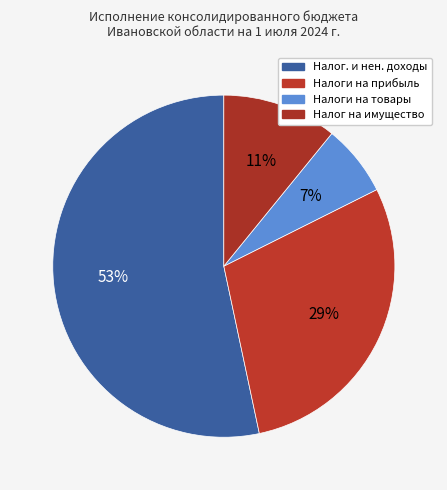

How many segments does this pie chart have?

4